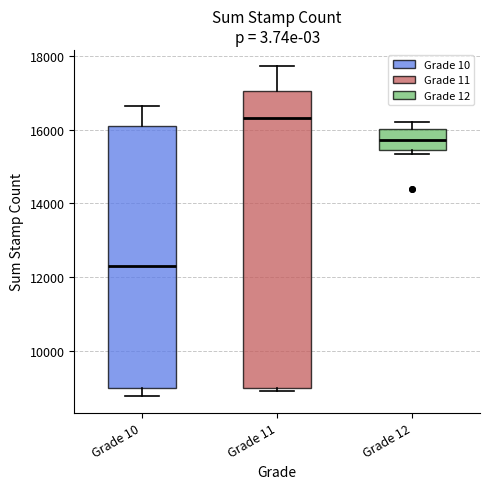

Which box has the highest median line?

Grade 11